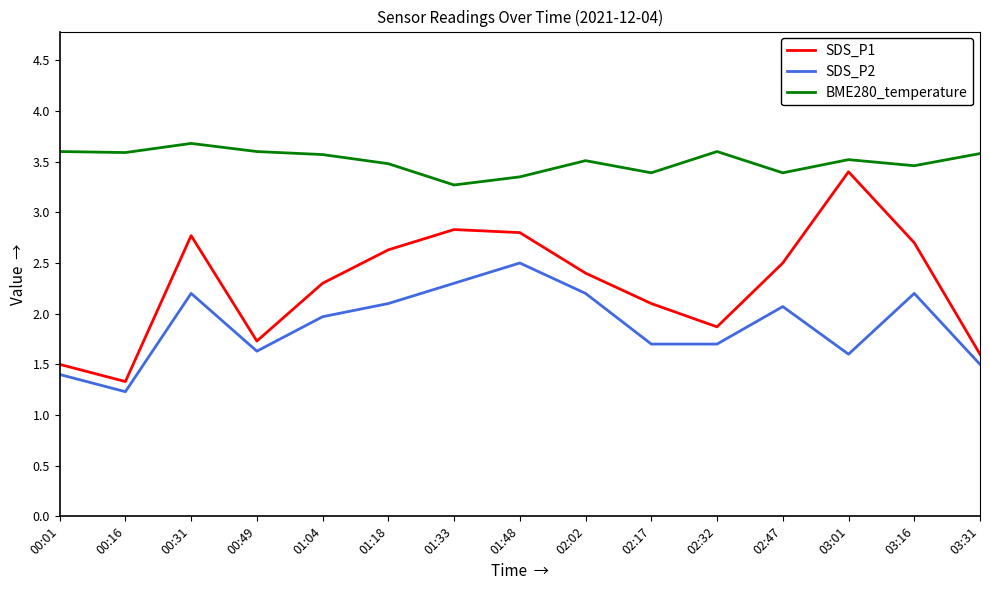

What is the spread (max minus min) of values at 02:47?

1.3